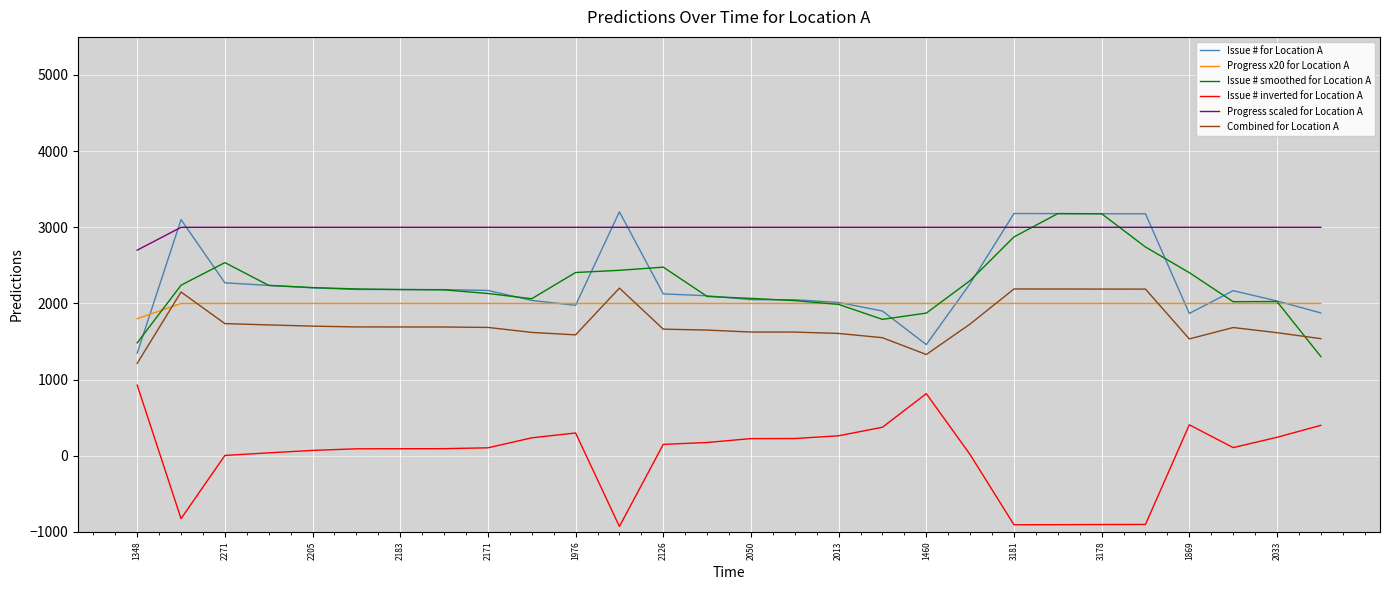

Does the chart display data point markers on the line(s)?

No